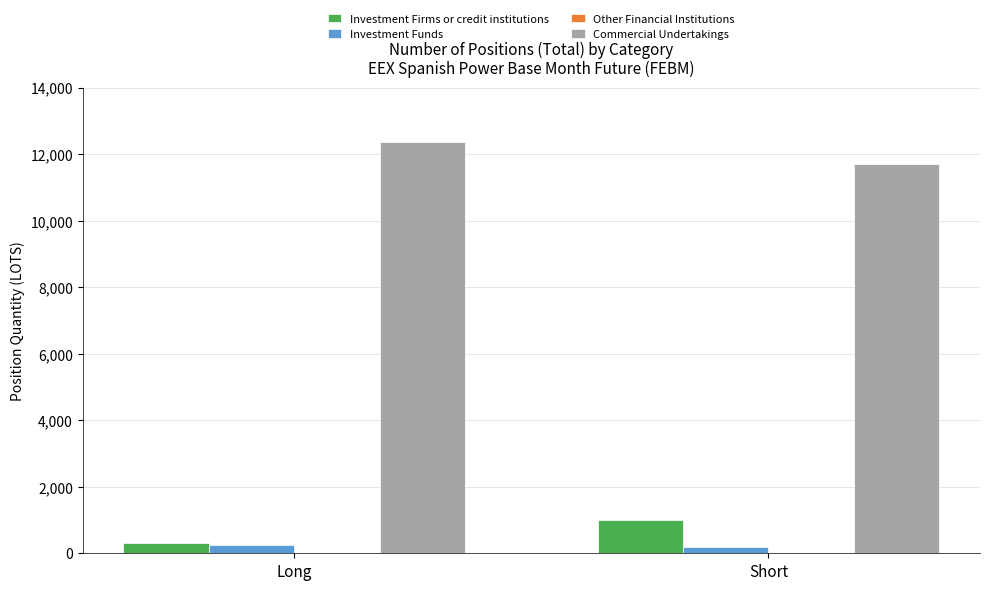

At which label does Commercial Undertakings reach its minimum?

Short